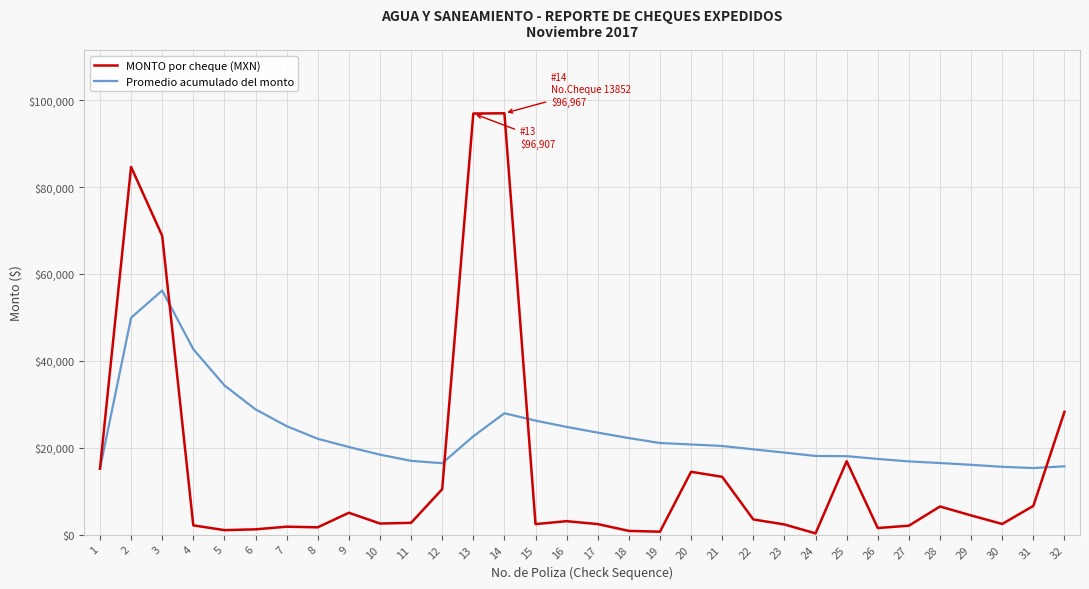

At which category does Promedio acumulado del monto reach its first local peak?

3